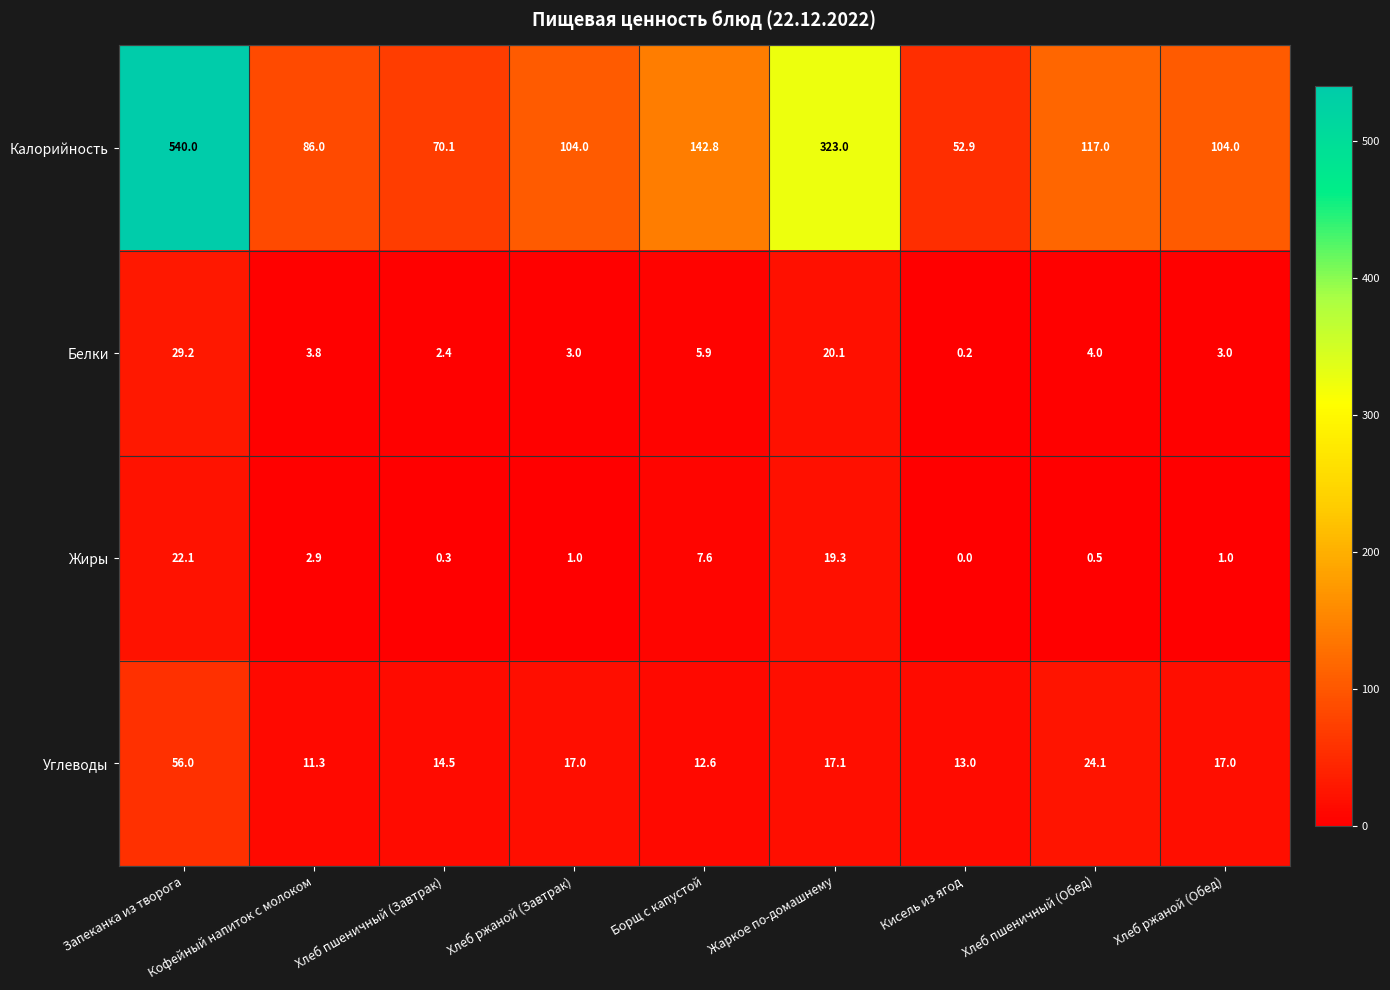

Between Хлеб пшеничный (Завтрак) and Борщ с капустой, which series saw the biggest shift?

Калорийность